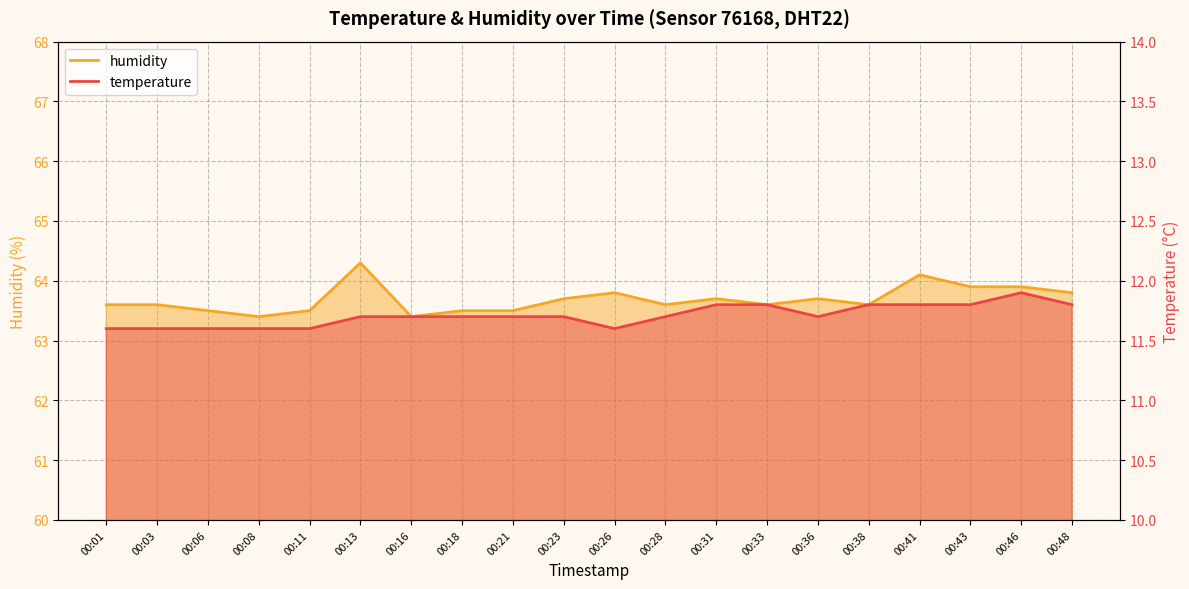

How many lines are shown in the chart?

2